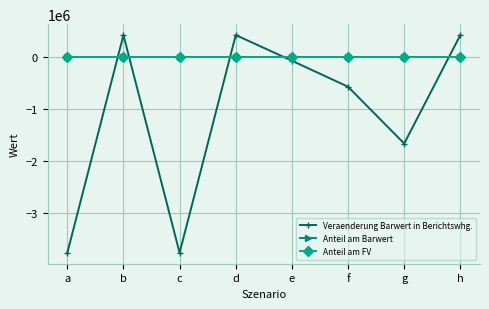

Is the value of Veraenderung Barwert in Berichtswhg. at f greater than the value of Anteil am Barwert at a?

No